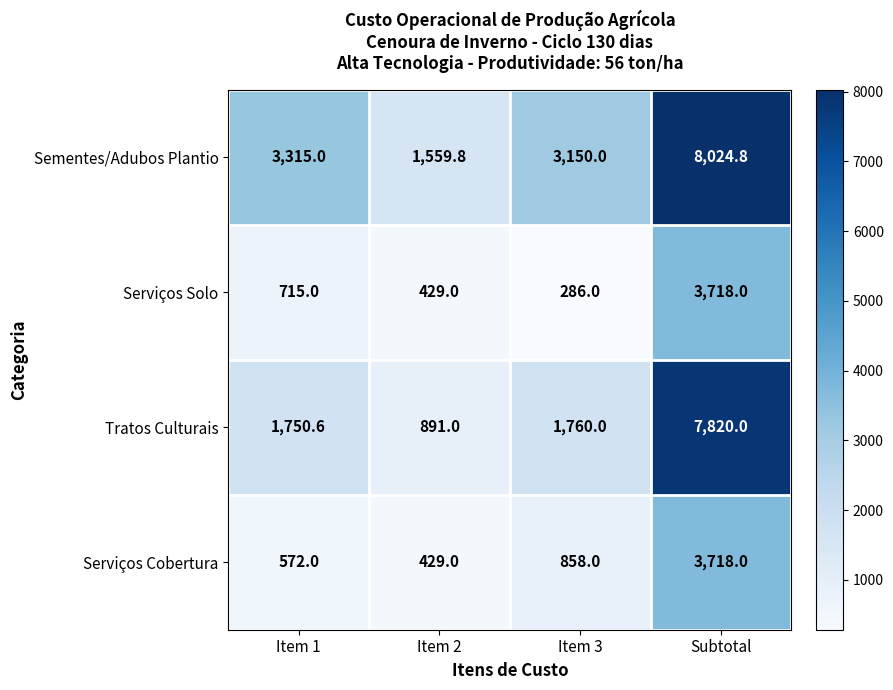

At Item 3, list the series in order from smallest to largest.

Serviços Solo, Serviços Cobertura, Tratos Culturais, Sementes/Adubos Plantio